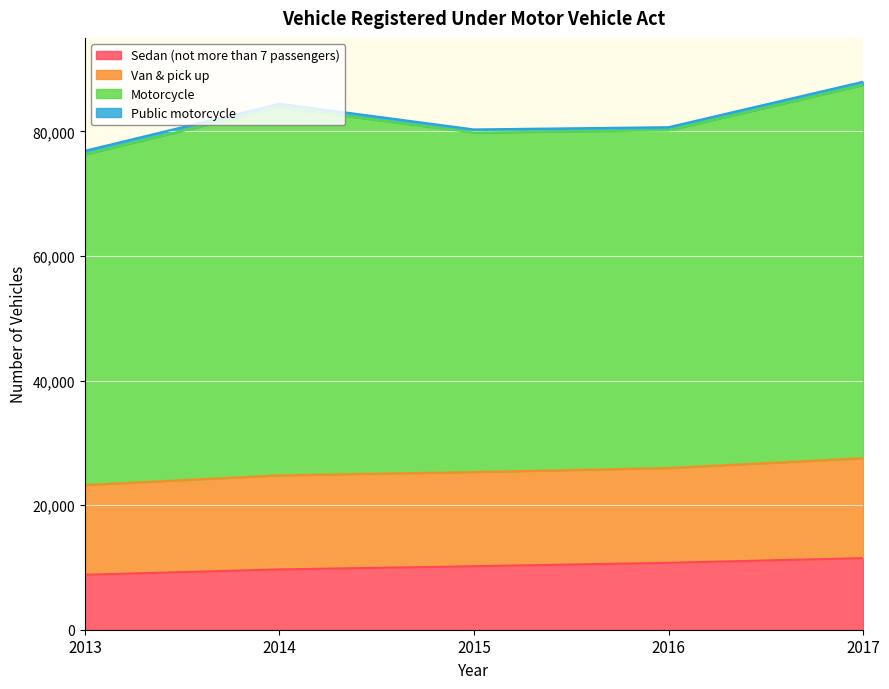

What is the difference between the maximum and second lowest values in the Public motorcycle series?

79